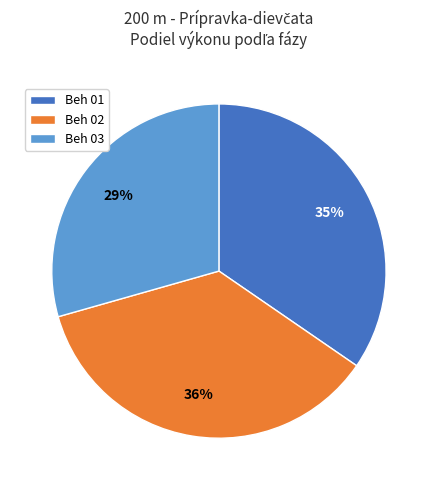

Is there any slice that represents more than half of the pie?

No